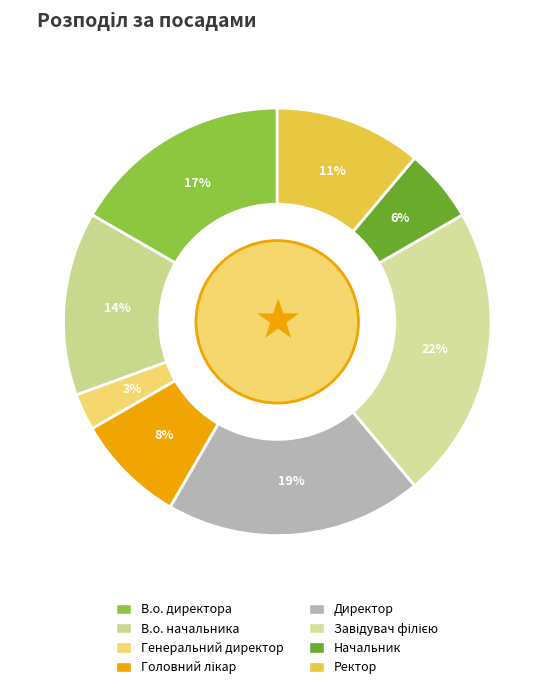

Which slice is the smallest?

Генеральний директор